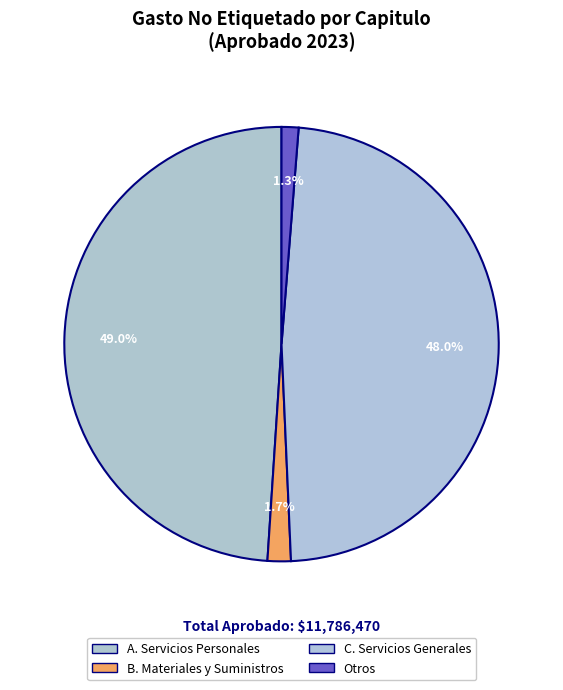

Rank the categories by value from highest to lowest.

A. Servicios Personales, C. Servicios Generales, B. Materiales y Suministros, Otros